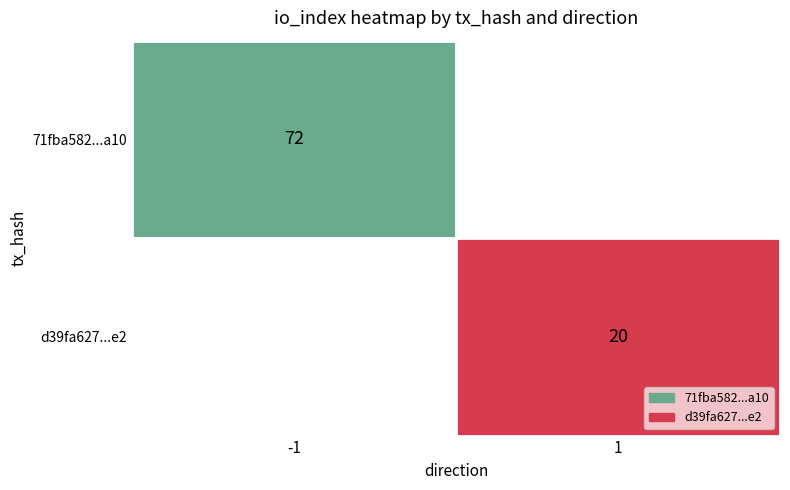

Reading left to right, transcribe all the data shown in this chart.

71fba582b18a8b18038d8d12cd0b48f4cca0a10: -1	72
d39fa62714952807ee25093ce06306cc9c5d7e2: 1	20